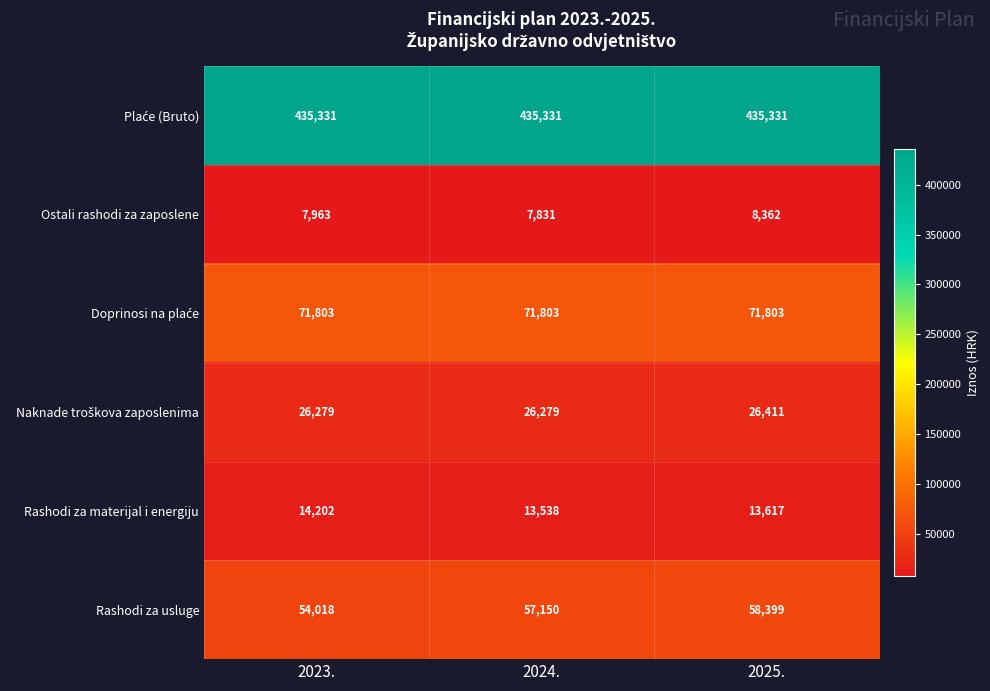

What is the sum of all Ostali rashodi za zaposlene values?

24156